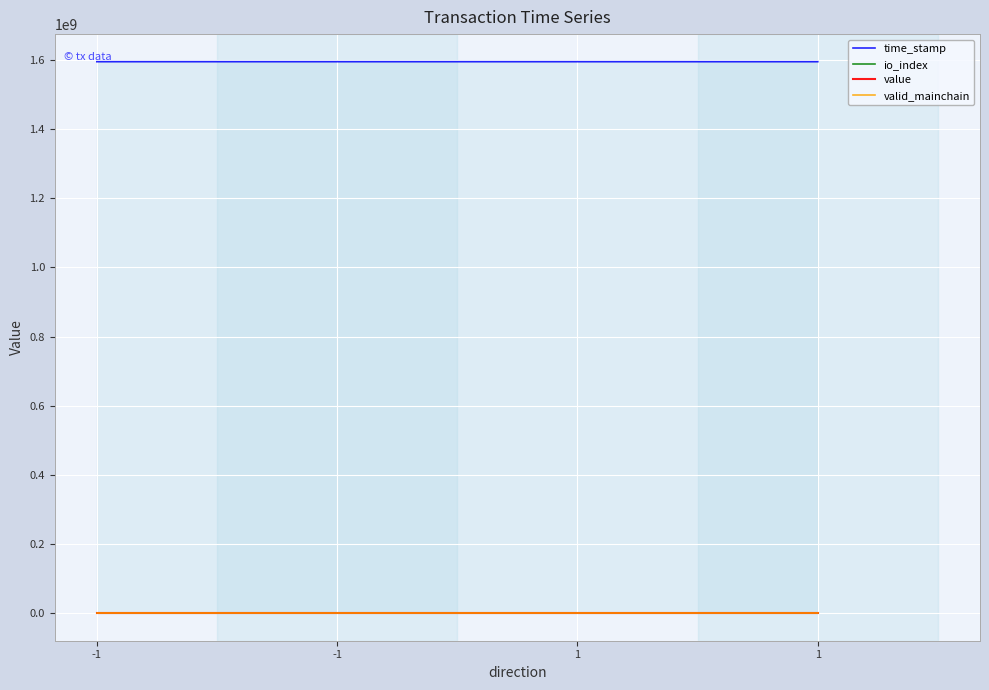

Which category has the highest value in the time_stamp series?

-1